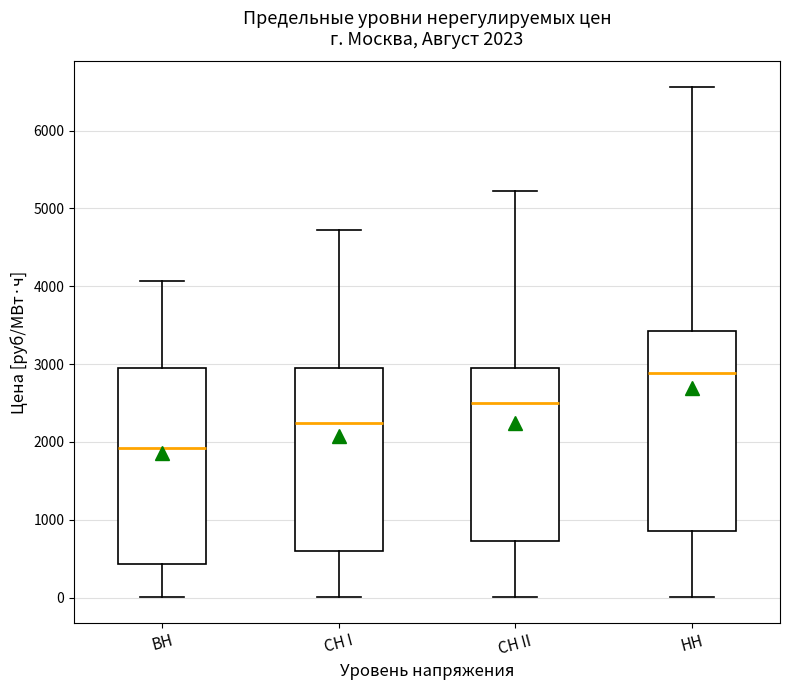

Which box's median line is the lowest?

ВН